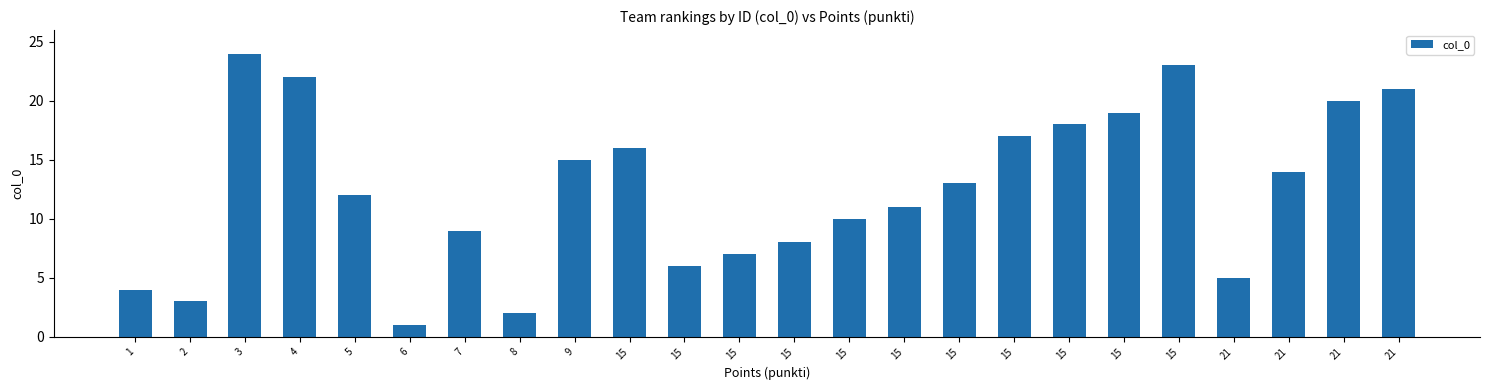

What is the difference between the second highest and minimum values?

22